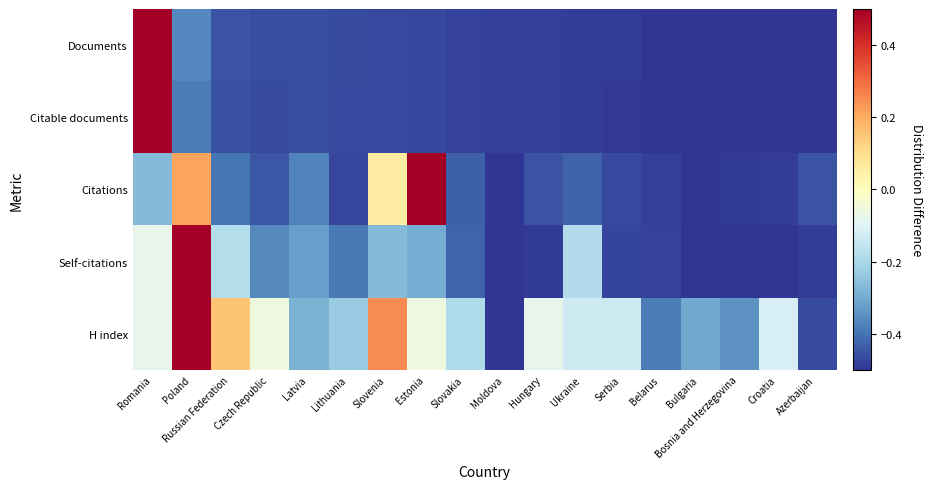

Which series has the largest total across all categories?

H index